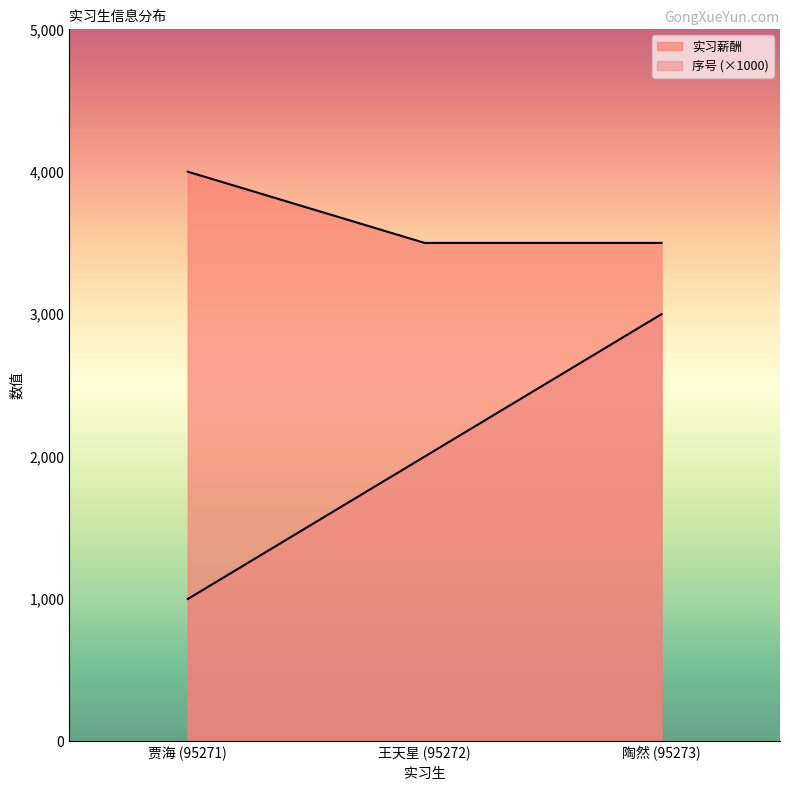

True or false: 序号 has a value of 1000 at 贾海 (95271).

True